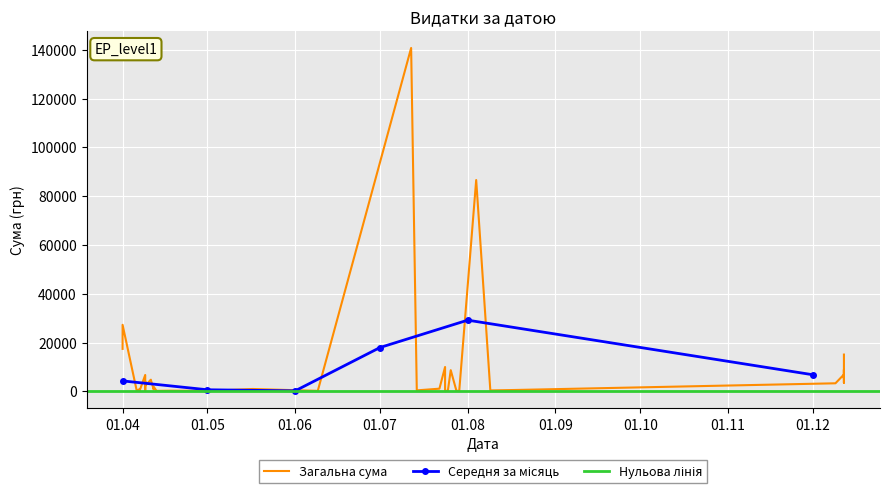

Which label corresponds to the largest value in the chart?

12.07.2016